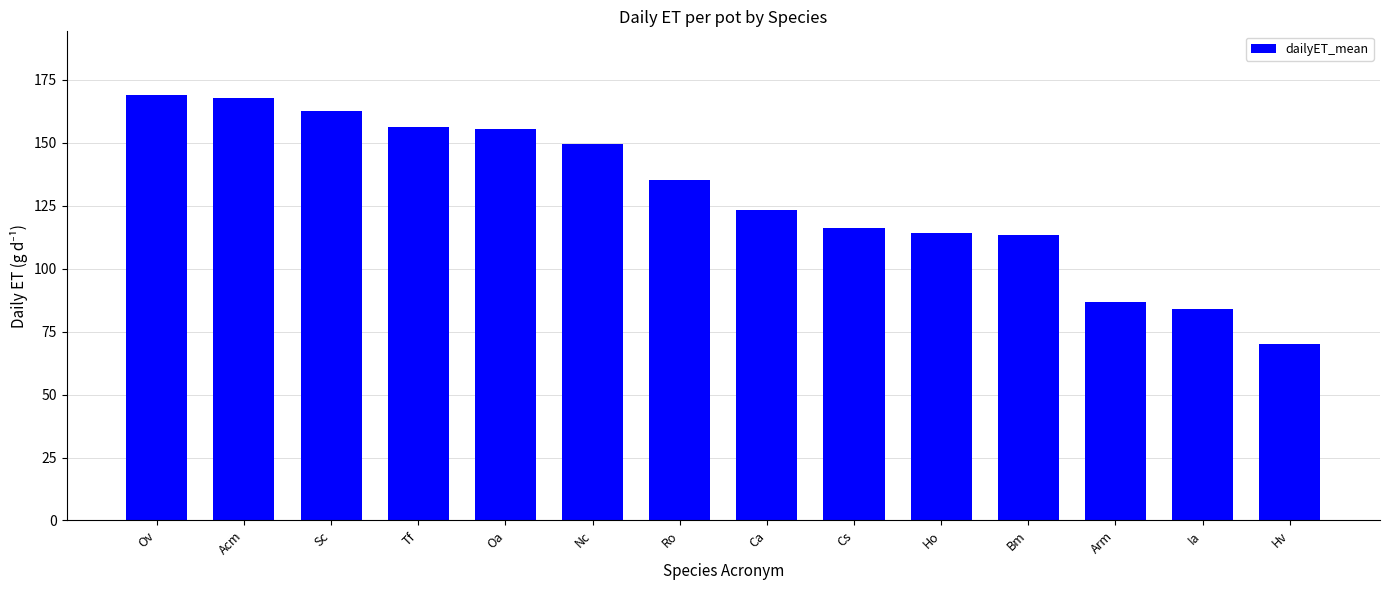

What is the change in value from Ho to Hv?

-44.0